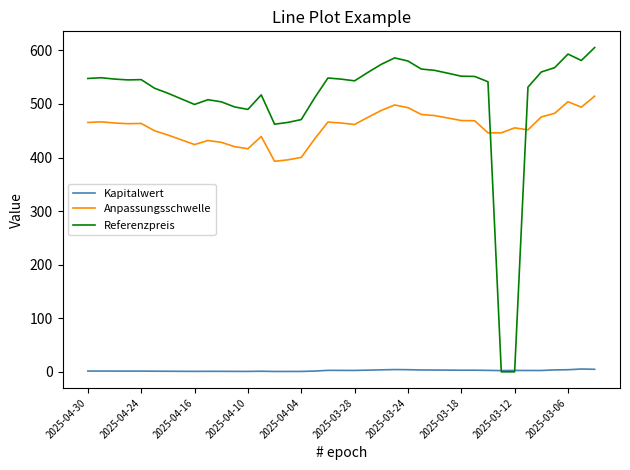

True or false: Anpassungsschwelle and Kapitalwert intersect in this chart.

False